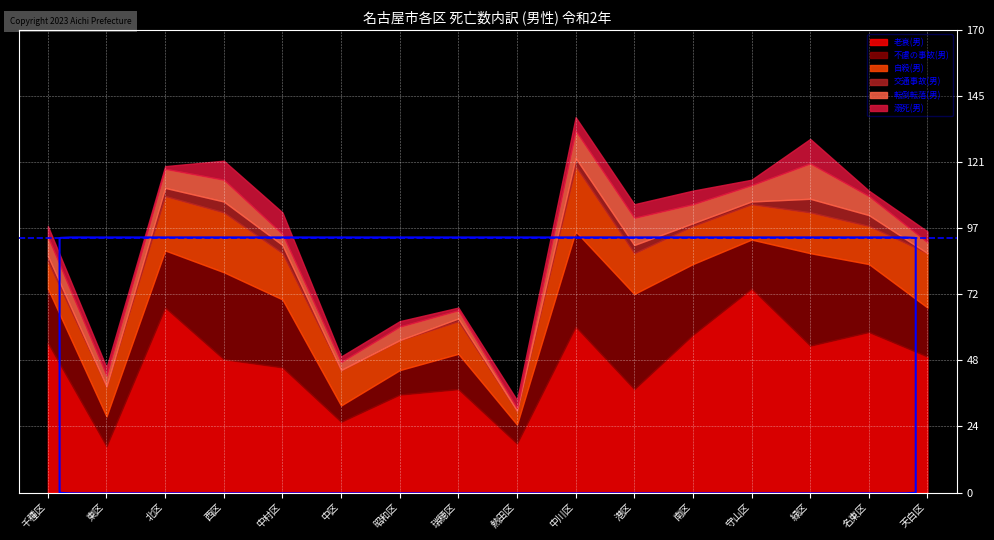

What is the lowest value of the 不慮の事故(男) series?

6